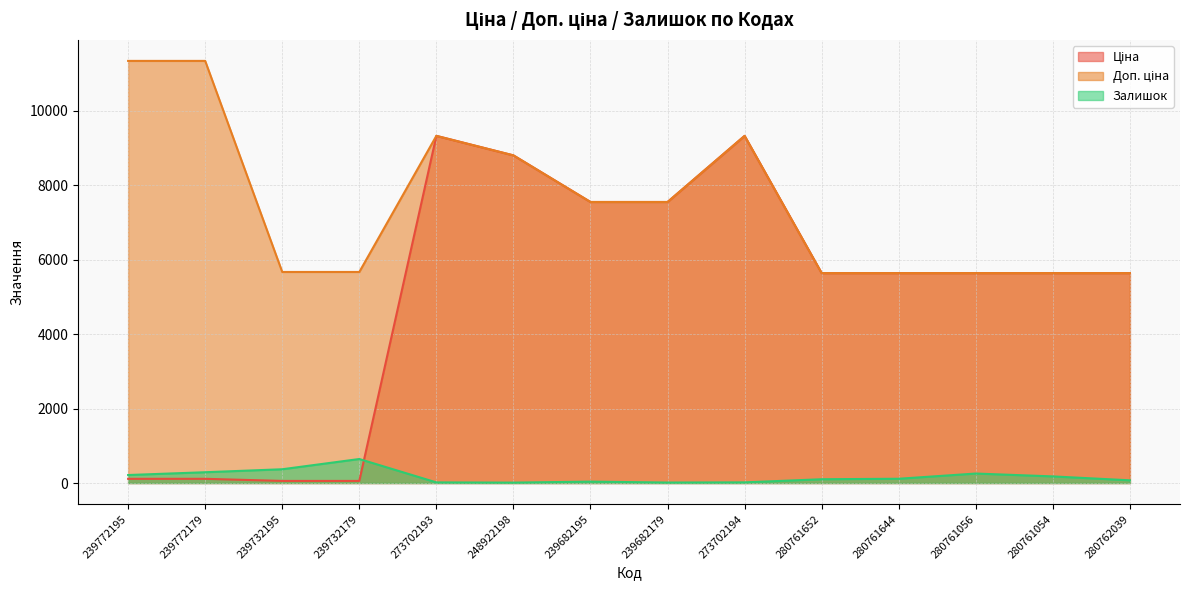

Which series has the largest range (max minus min)?

Ціна